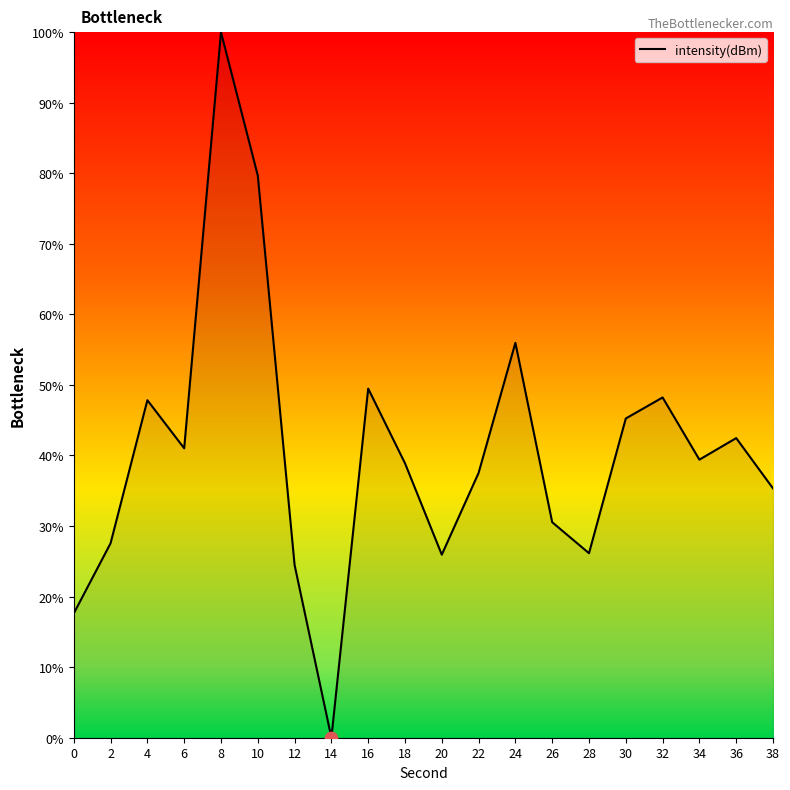

What is the ratio of the value at 30 to the value at 10?

0.6